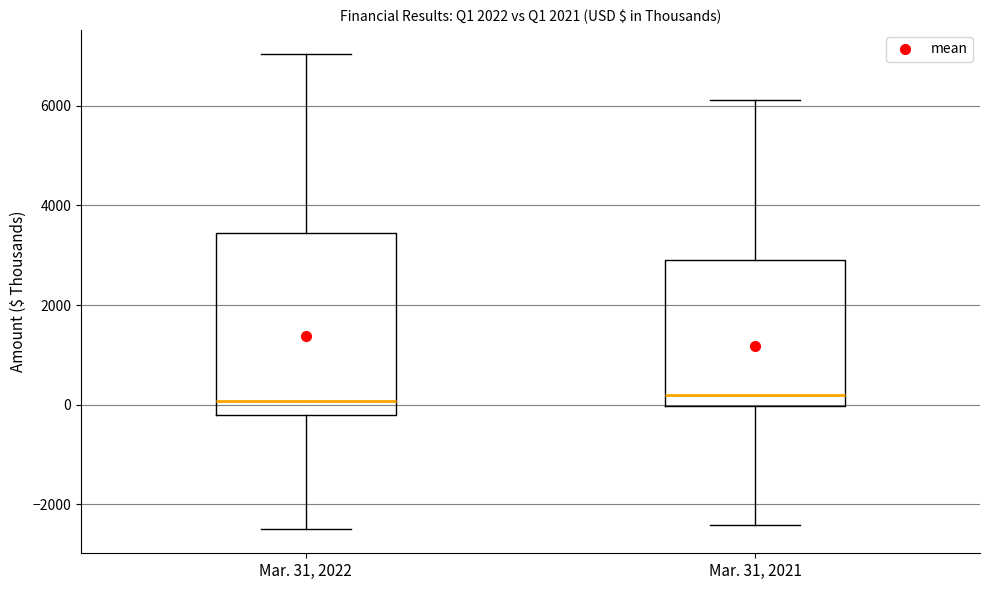

Reading left to right, transcribe this box plot: for each box, give where its median line is, the range the box spans, and where its two whiskers end, as read against the y-axis. The values are not printed on the chart, so give them approximately, as read against the axis.

Mar. 31, 2022: median 0, box -200 to 3400, whiskers -2600 to 7000
Mar. 31, 2021: median 200, box 0 to 2800, whiskers -2400 to 6200